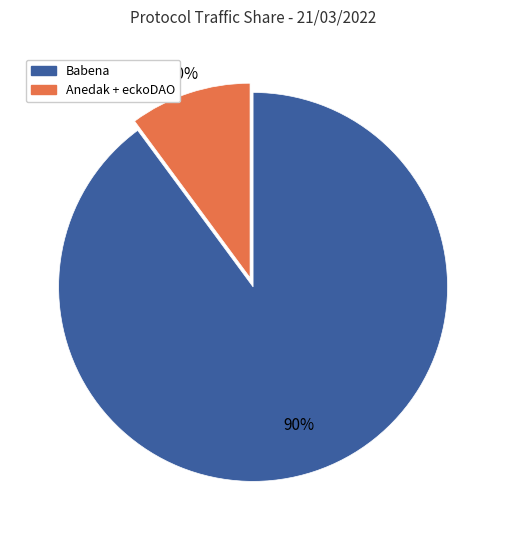

How many segments does this pie chart have?

2